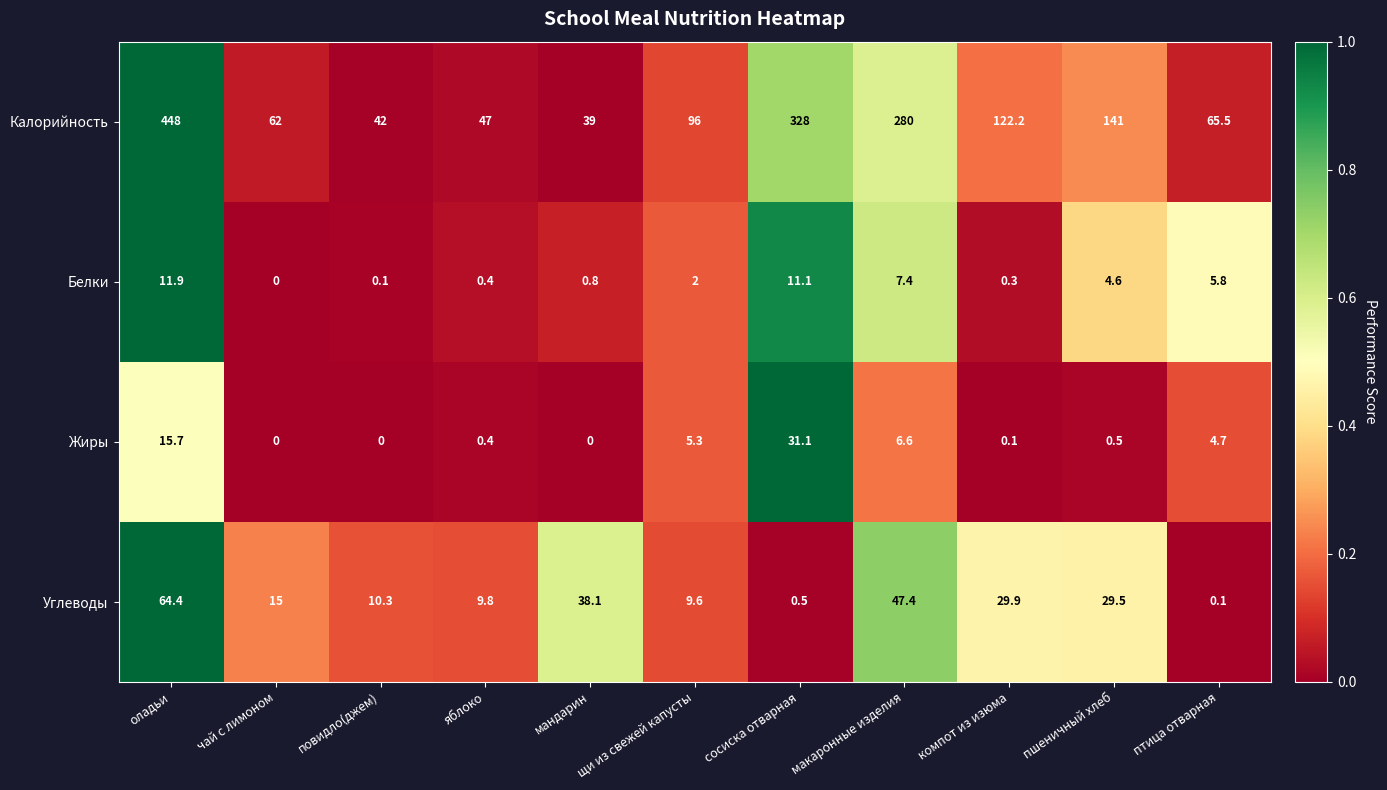

What is the sum of all Жиры values?

64.4